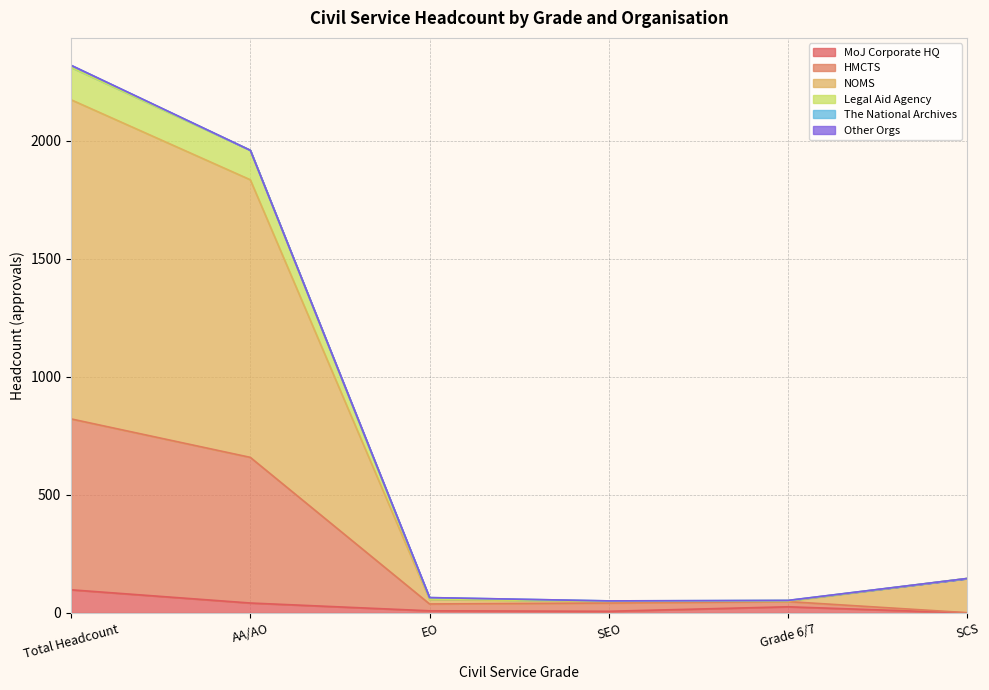

What is the sum of all MoJ Corporate HQ values?

182